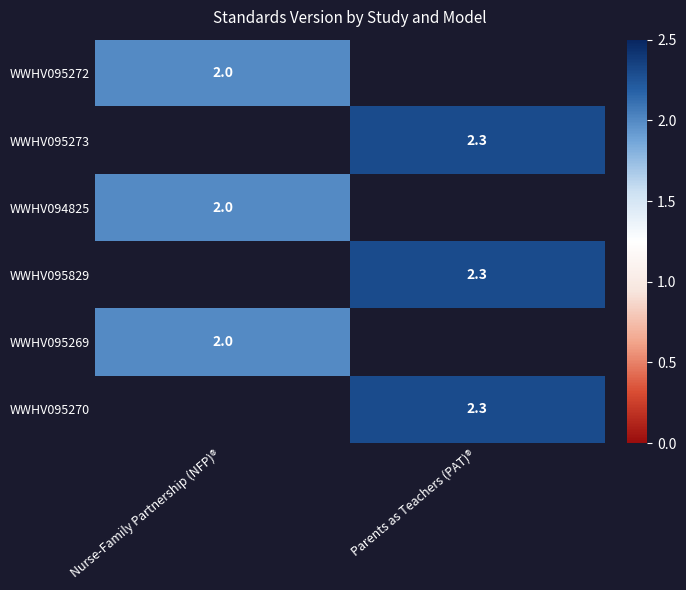

Is the value of WWHV095269 at Nurse-Family Partnership (NFP)® greater than the value of WWHV095270 at Parents as Teachers (PAT)®?

No